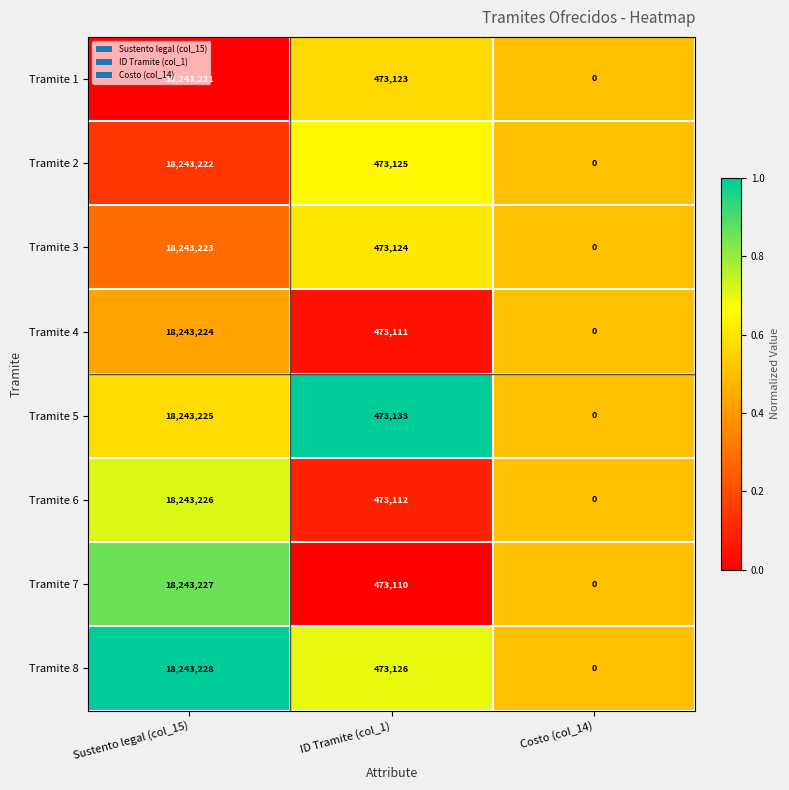

What is the total value across all series at Sustento legal (col_15)?

145945796